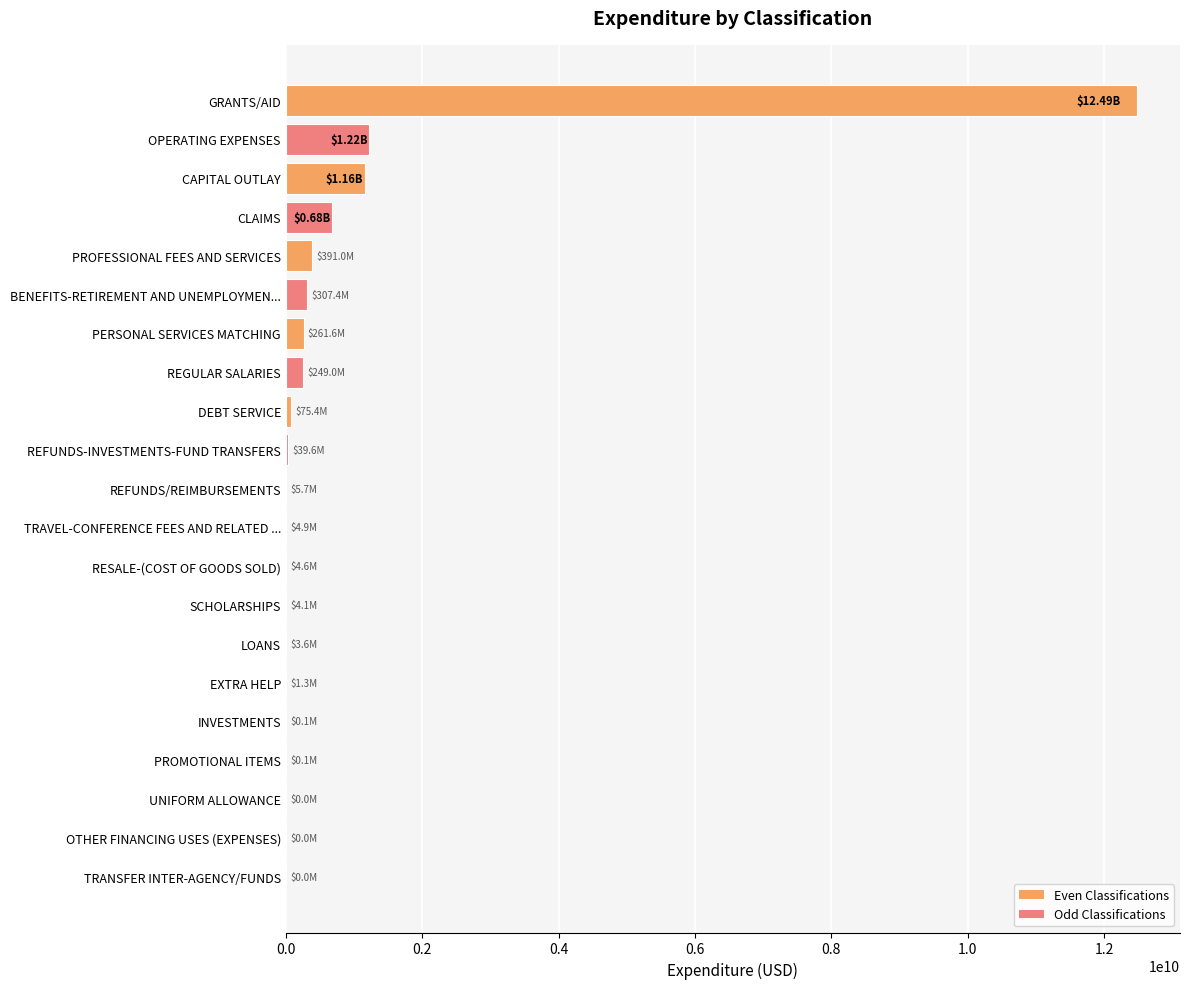

Which category has the highest value across all series?

GRANTS/AID